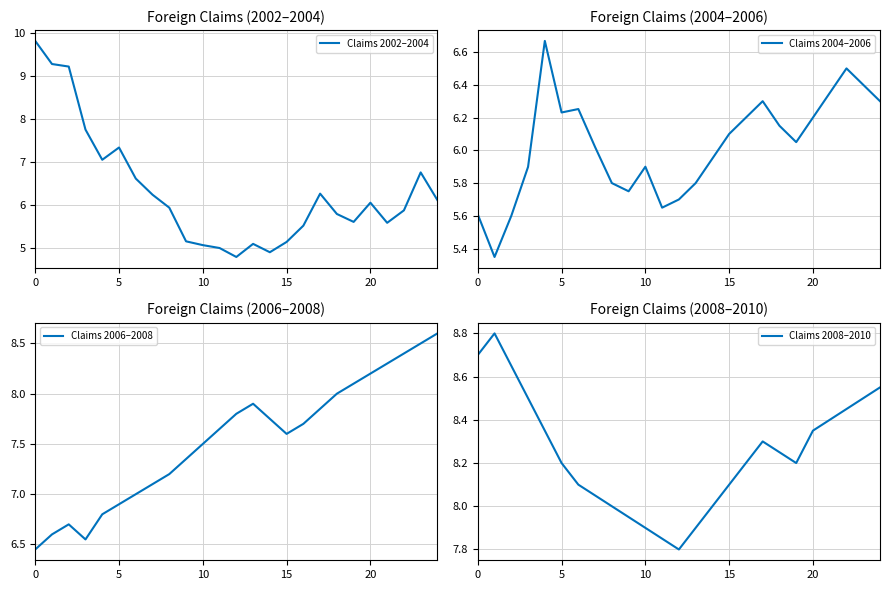

What is the minimum value for Claims 2006–2008?

6.5